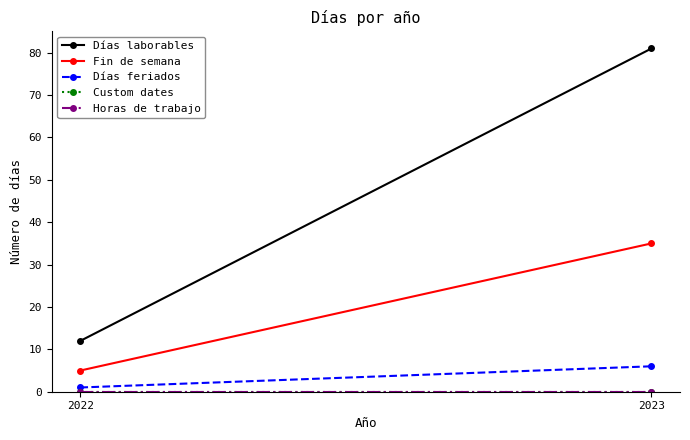

Where is Días feriados nearest to the value 3?

2022